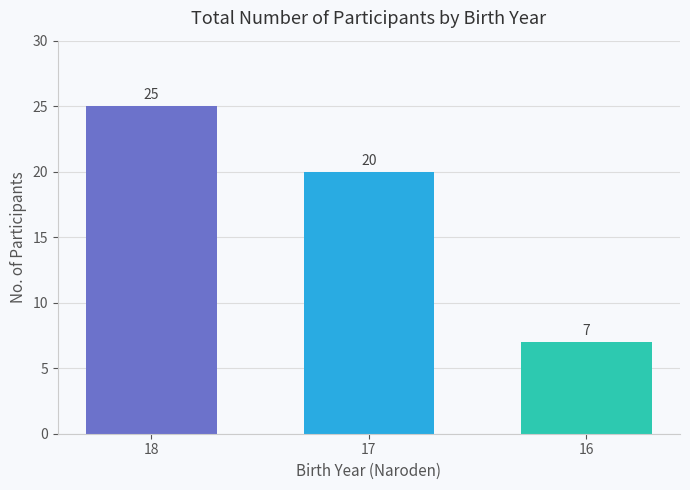

List the labels in order of value, smallest first.

16, 17, 18